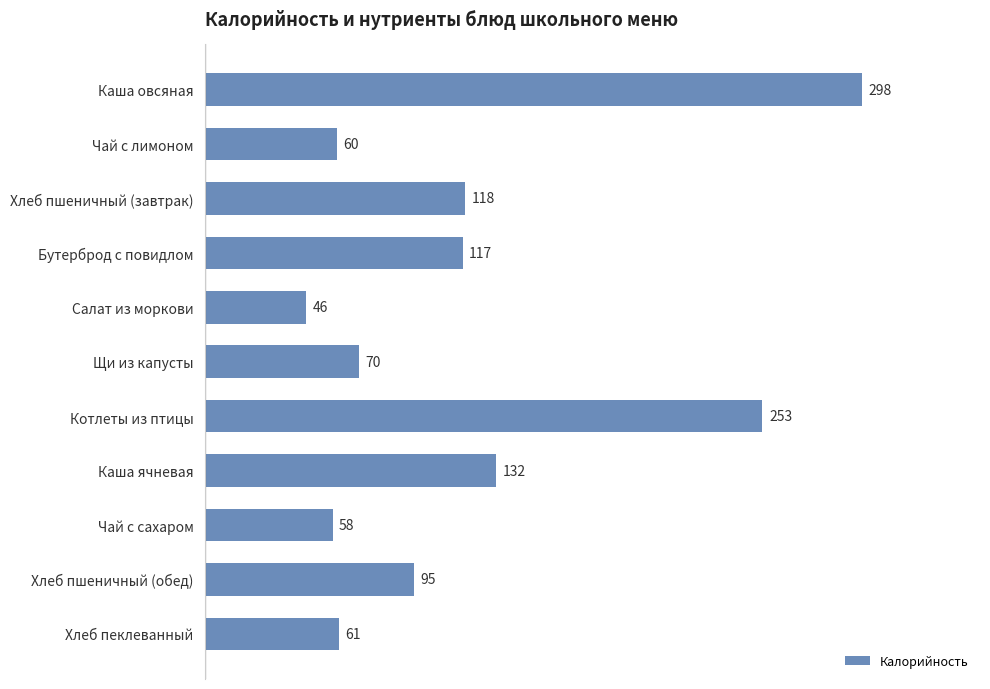

How many data points are less than 95?

5